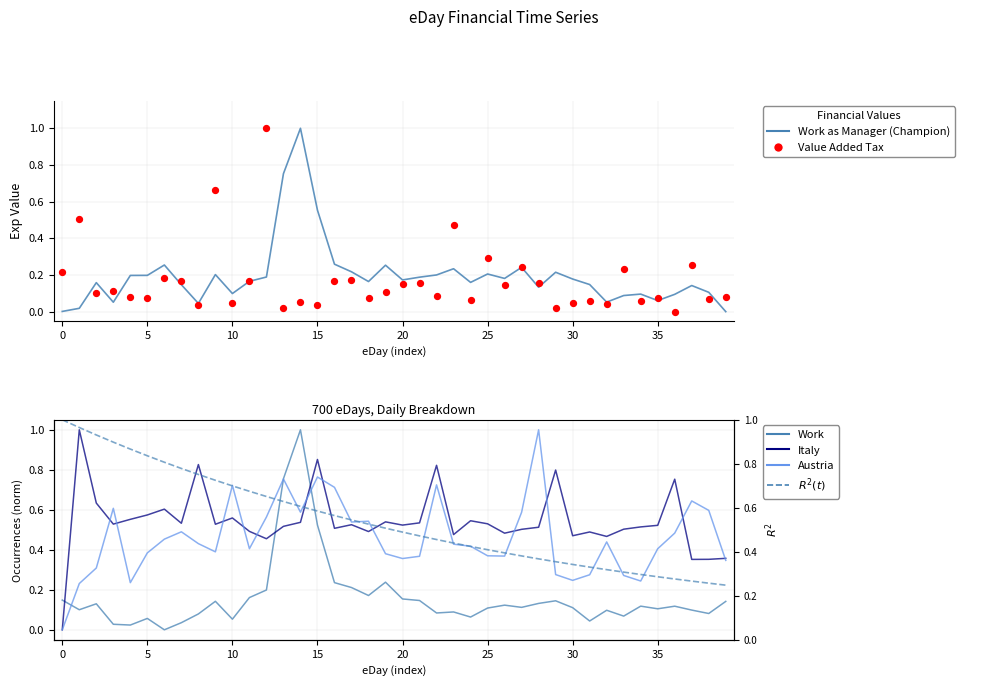

At which category is the sum across all series the highest?

14